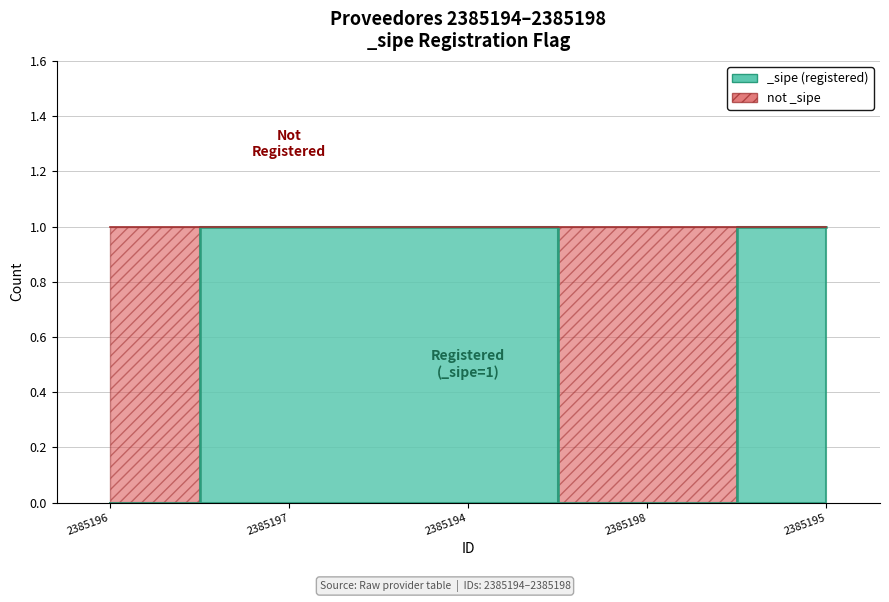

Which category has the highest value across all series?

2385197